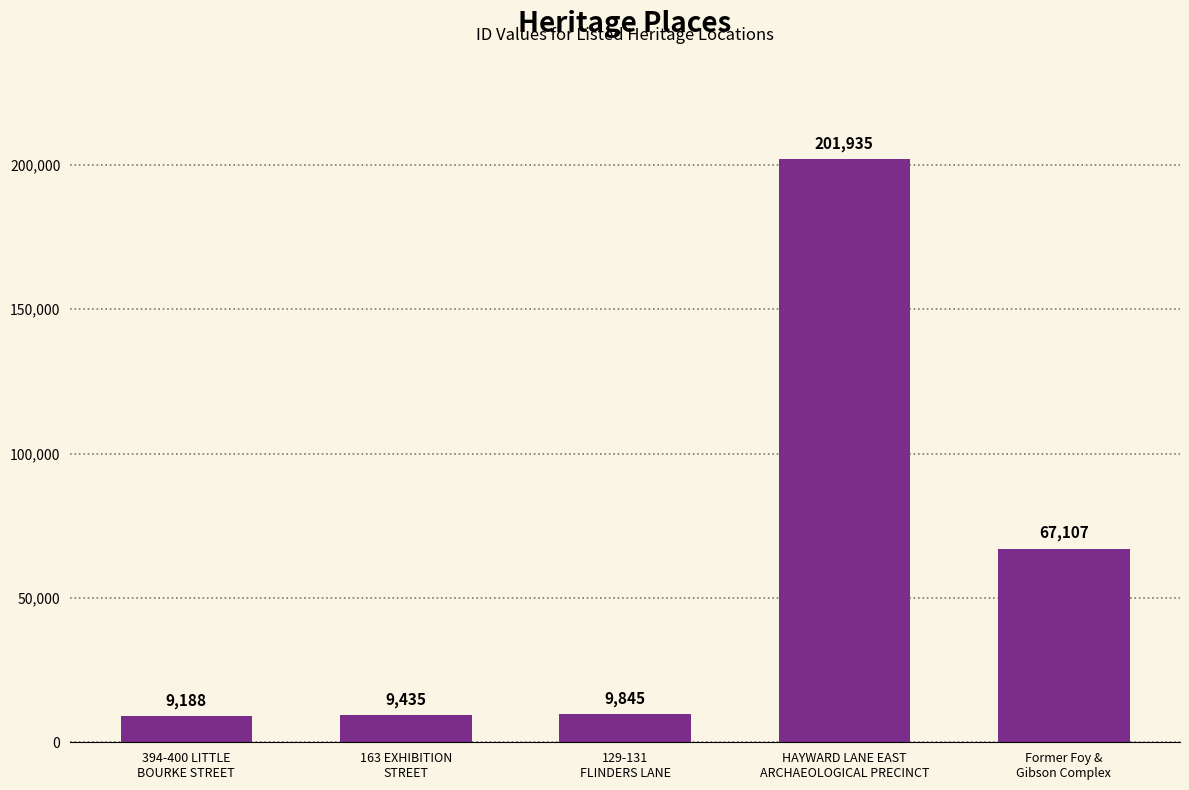

Rank the categories by value from lowest to highest.

394-400 LITTLE
BOURKE STREET, 163 EXHIBITION
STREET, 129-131
FLINDERS LANE, Former Foy &
Gibson Complex, HAYWARD LANE EAST
ARCHAEOLOGICAL PRECINCT